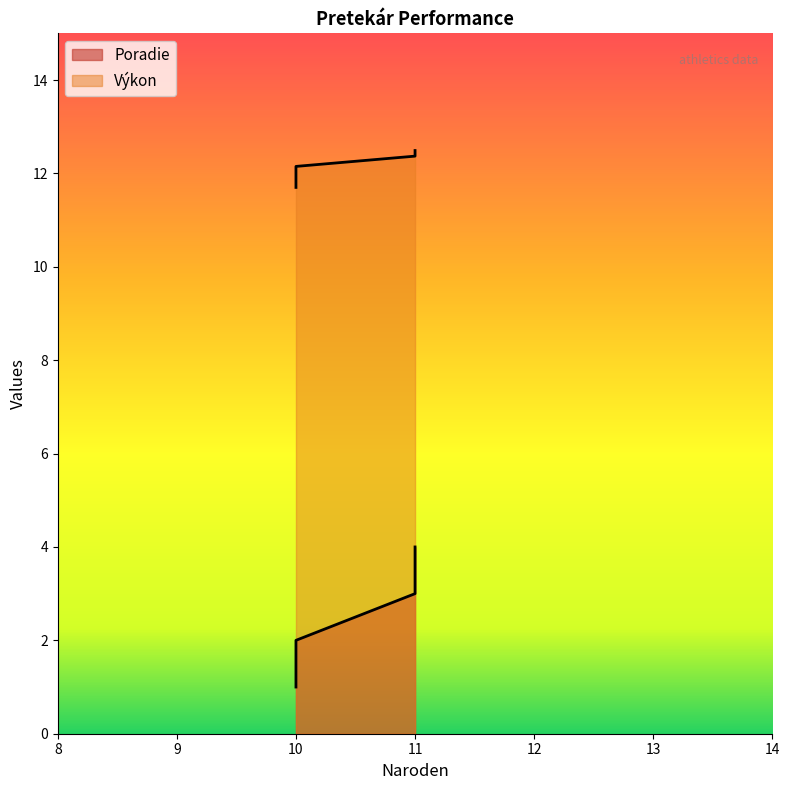

True or false: Poradie and Výkon cross at least once.

False